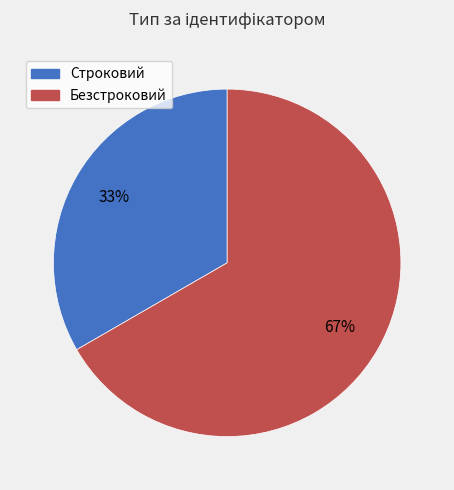

Combined, do Строковий and Безстроковий account for over 50%?

Yes